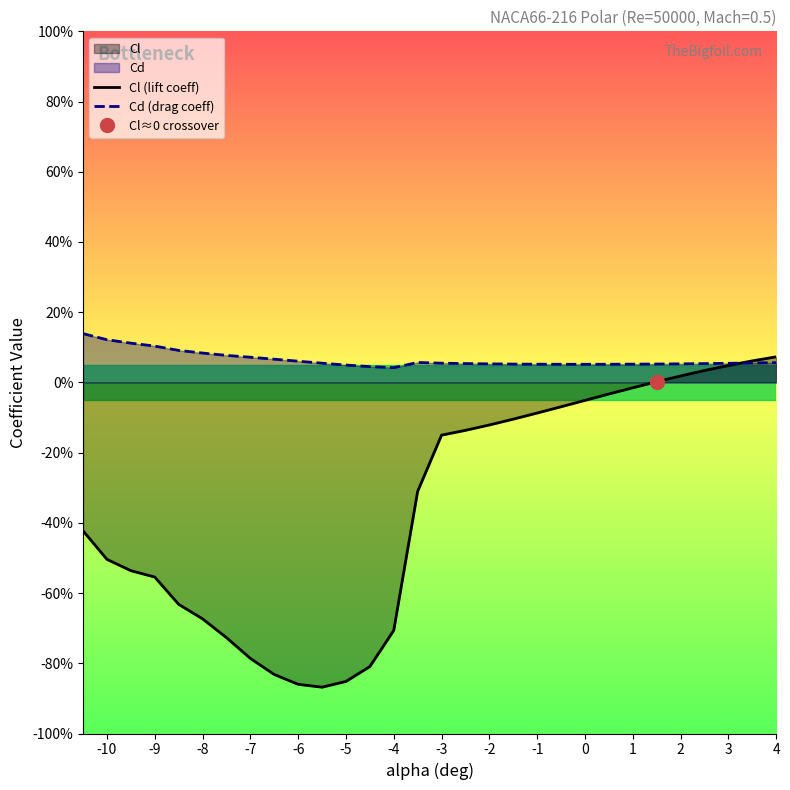

Reading right to left, extract all data points from this chart.

Cl (lift coeff): 0.1	0.1	0.0	0.0	0.0	0.0	-0.0	-0.0	-0.1	-0.1	-0.1	-0.1	-0.1	-0.1	-0.2	-0.3	-0.7	-0.8	-0.9	-0.9	-0.9	-0.8	-0.8	-0.7	-0.7	-0.6	-0.6	-0.5	-0.5	-0.4
Cd (drag coeff): 0.1	0.1	0.1	0.1	0.1	0.1	0.1	0.1	0.1	0.1	0.1	0.1	0.1	0.1	0.1	0.1	0.0	0.0	0.0	0.1	0.1	0.1	0.1	0.1	0.1	0.1	0.1	0.1	0.1	0.1